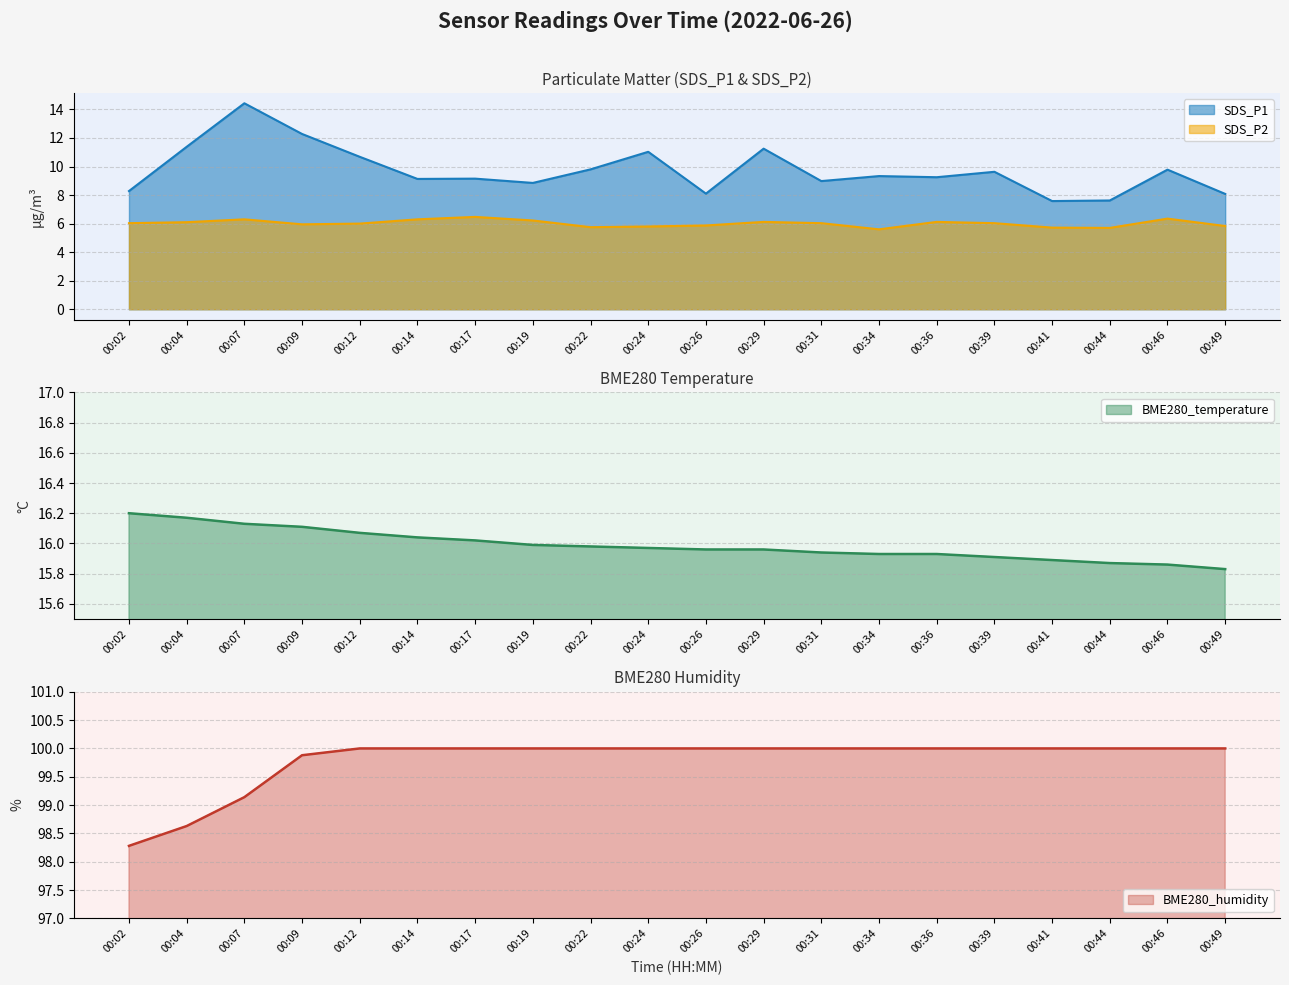

Rank the categories by BME280_humidity value from highest to lowest.

00:12, 00:14, 00:17, 00:19, 00:22, 00:24, 00:26, 00:29, 00:31, 00:34, 00:36, 00:39, 00:41, 00:44, 00:46, 00:49, 00:09, 00:07, 00:04, 00:02